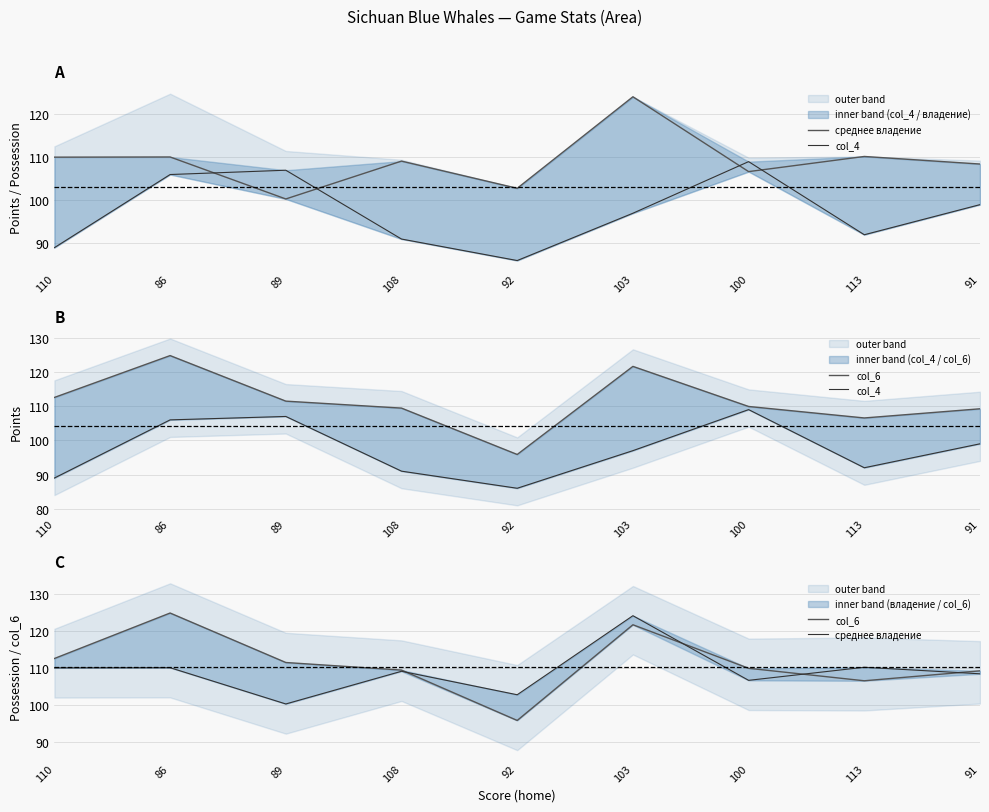

Is it true that col_6 equals 112.6 at 110?

True